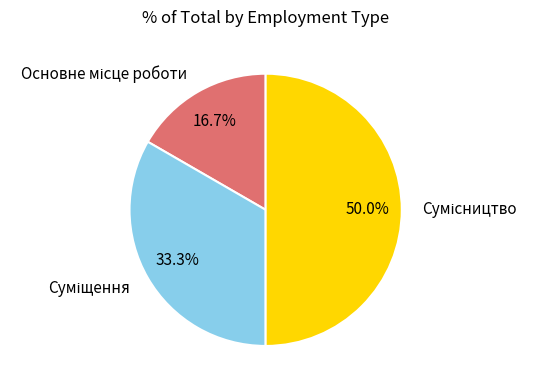

To the nearest percent, what is the difference between the largest and smallest slice percentages?

33%